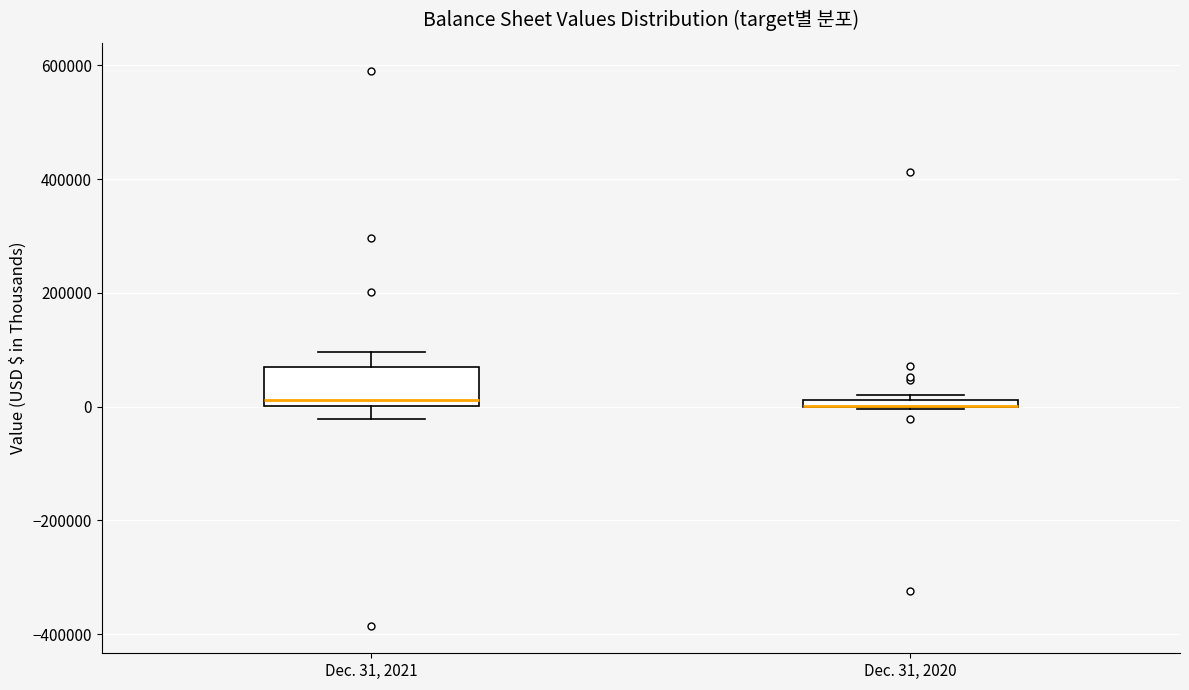

Comparing the boxes themselves (not the whiskers), which one is the tallest?

Dec. 31, 2021